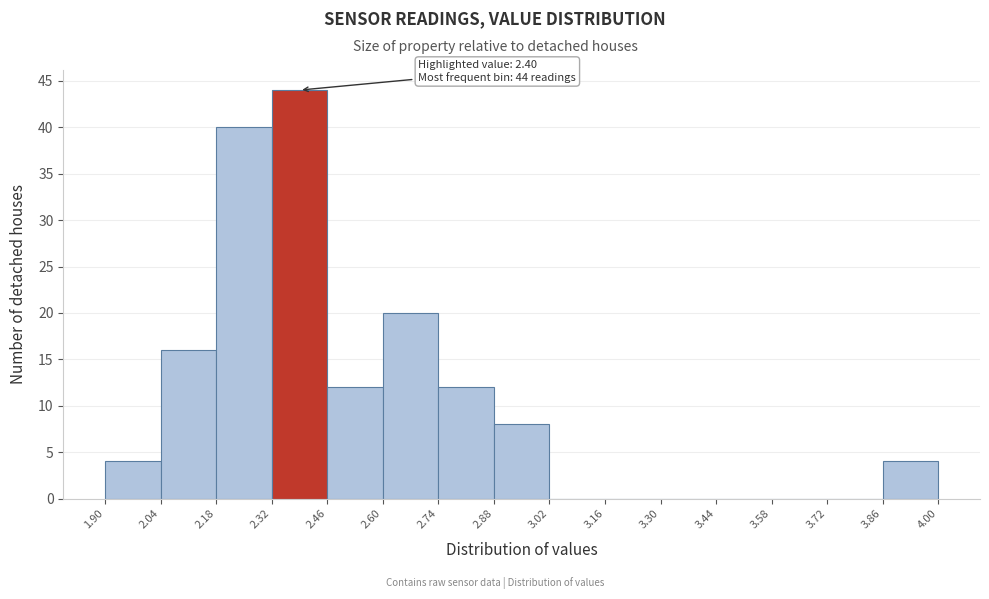

Which range on the x-axis has the tallest bar?

2.32 to 2.46